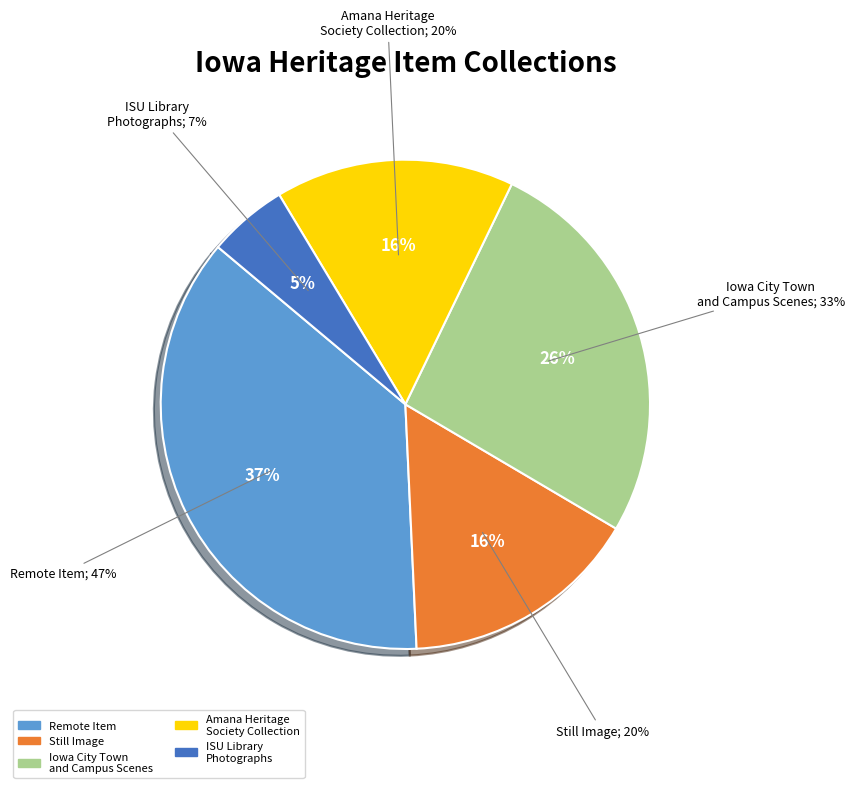

Which slice is the largest?

Remote Item